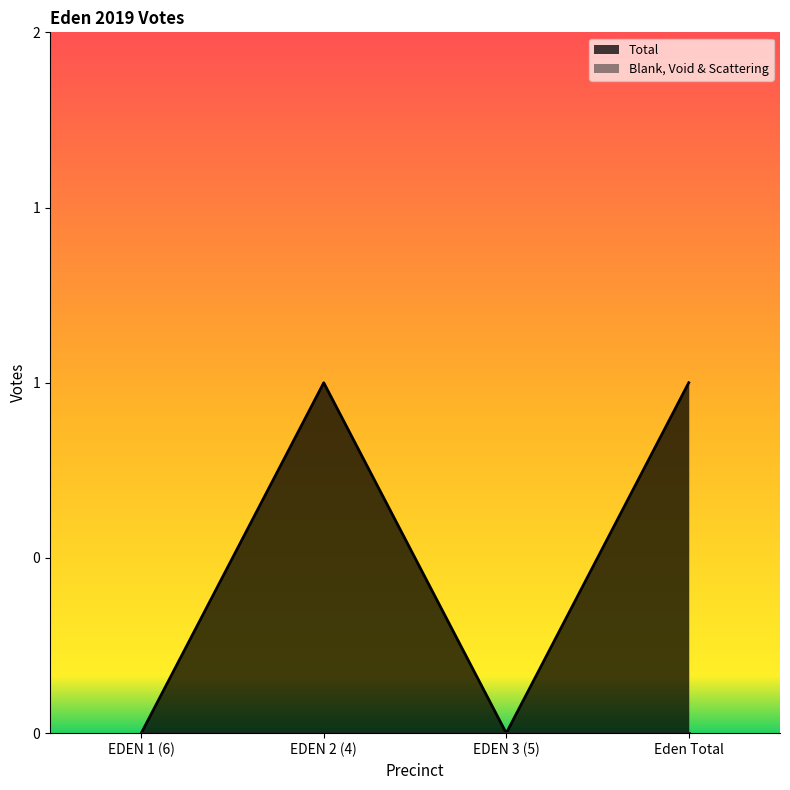

True or false: the data shows 0 at EDEN 3 (5).

False